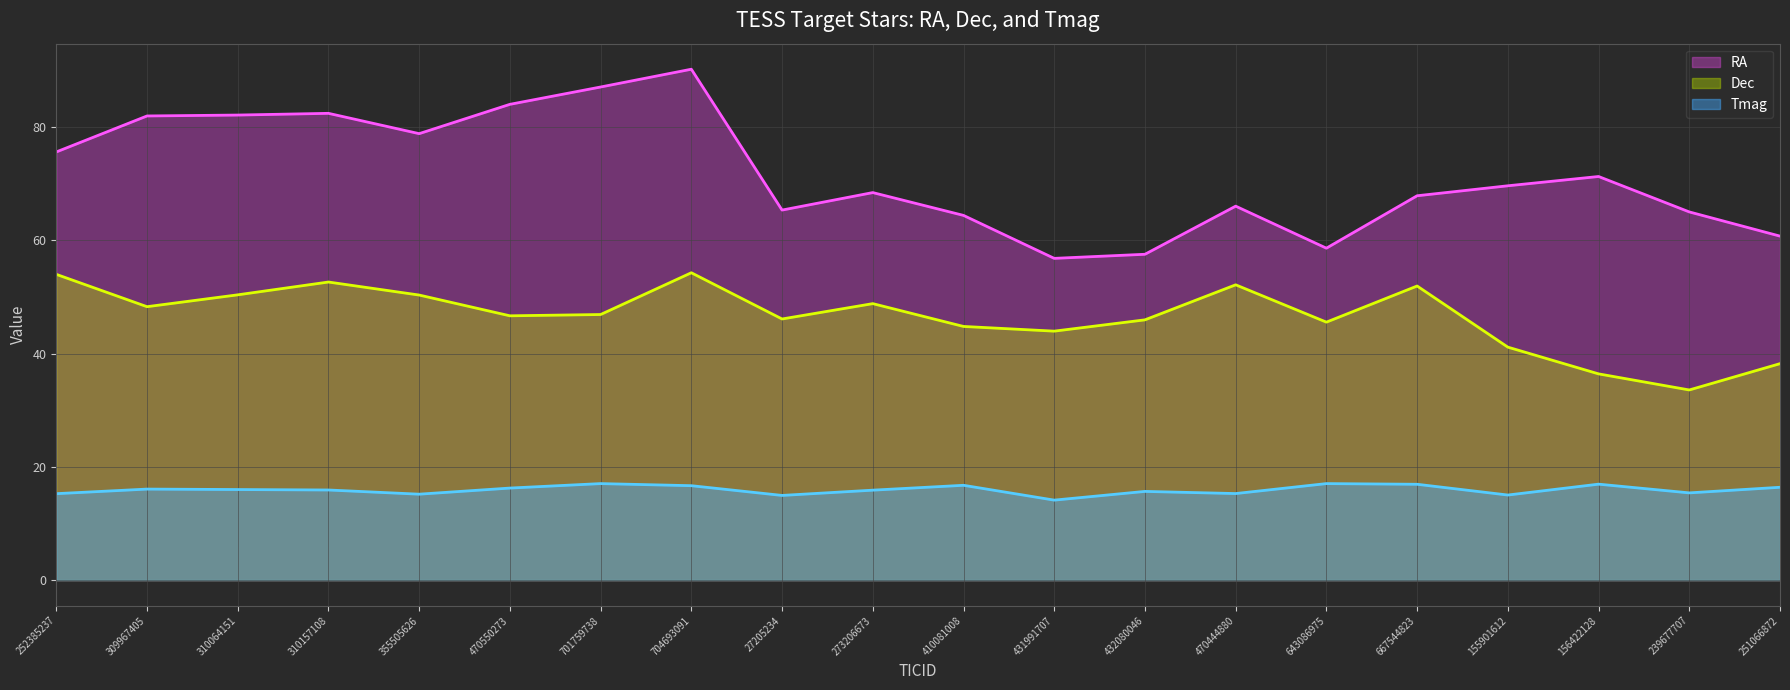

What are all the series names shown in the legend?

RA (line), Dec (line), Tmag (line)